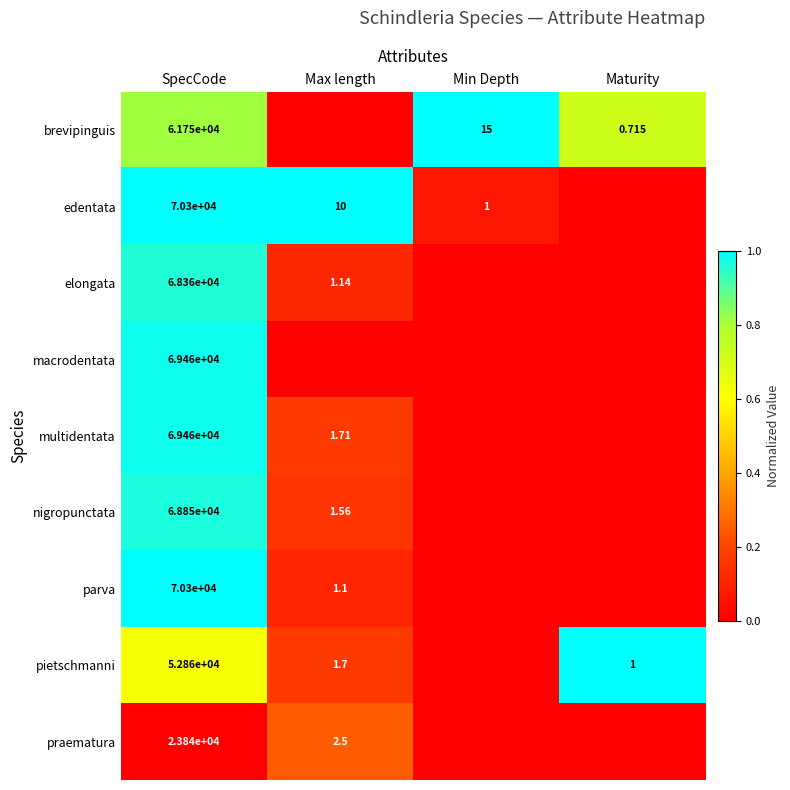

Which category has the lowest value in the brevipinguis series?

Max length